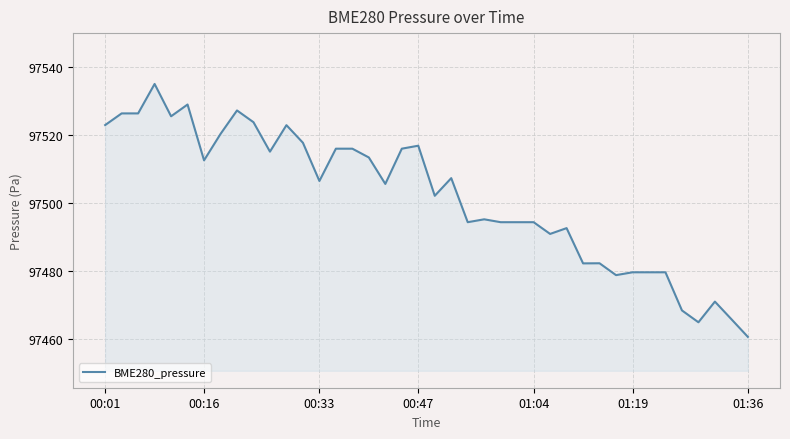

What is the smallest value displayed?

97460.5